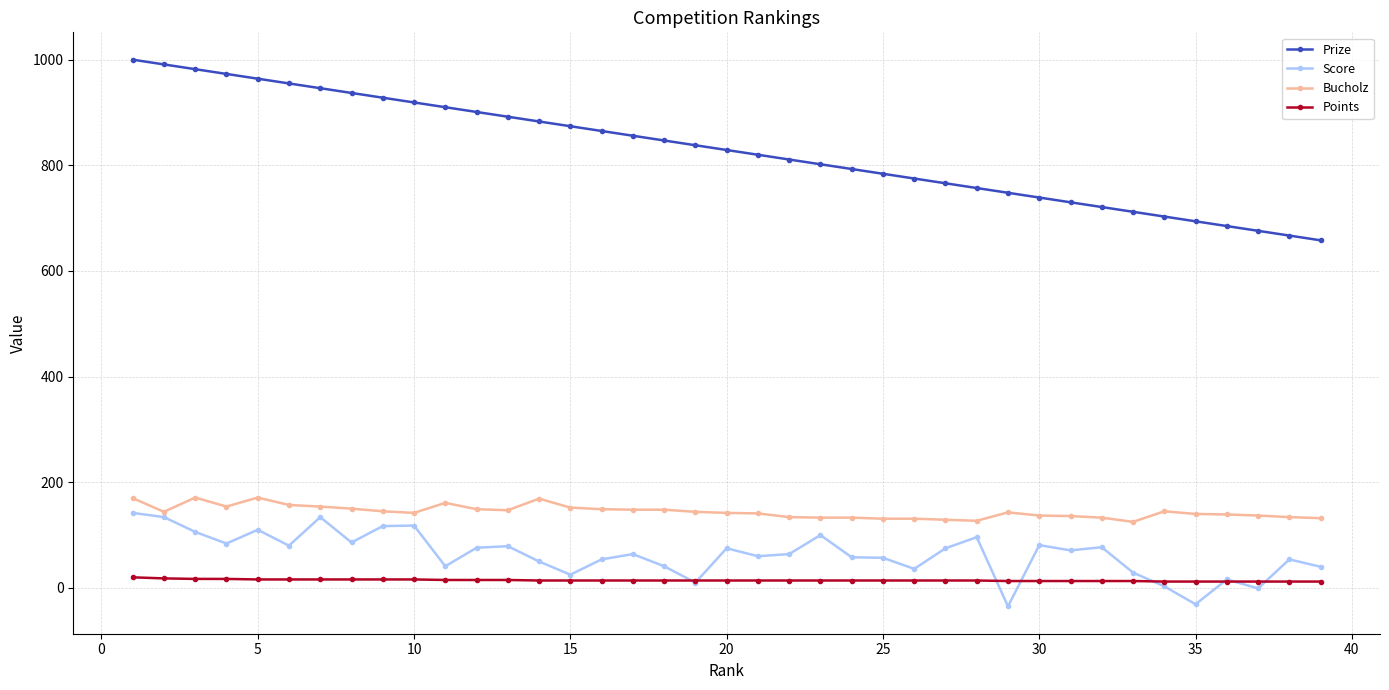

True or false: Bucholz and Score intersect in this chart.

False